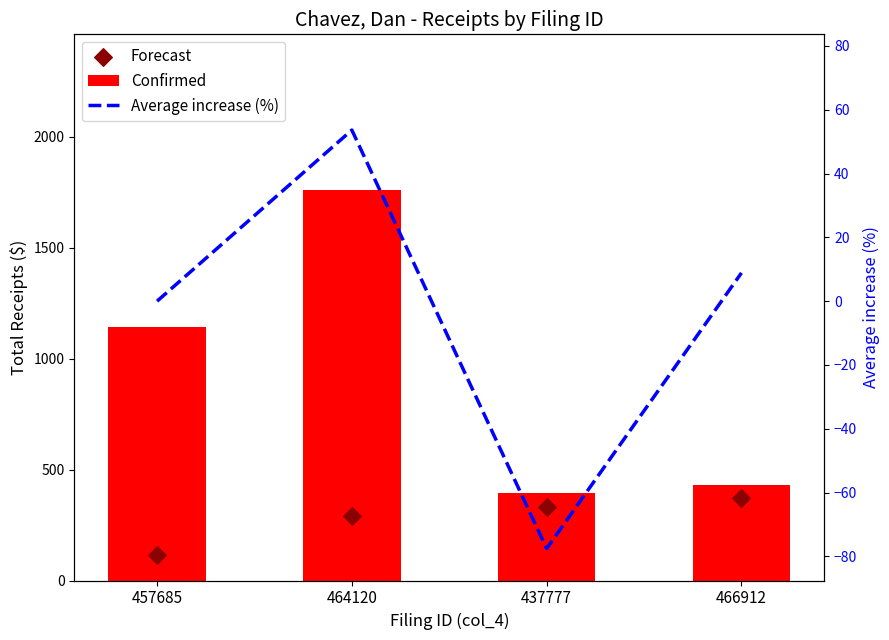

What is the total value across all series at 457685?

1259.5